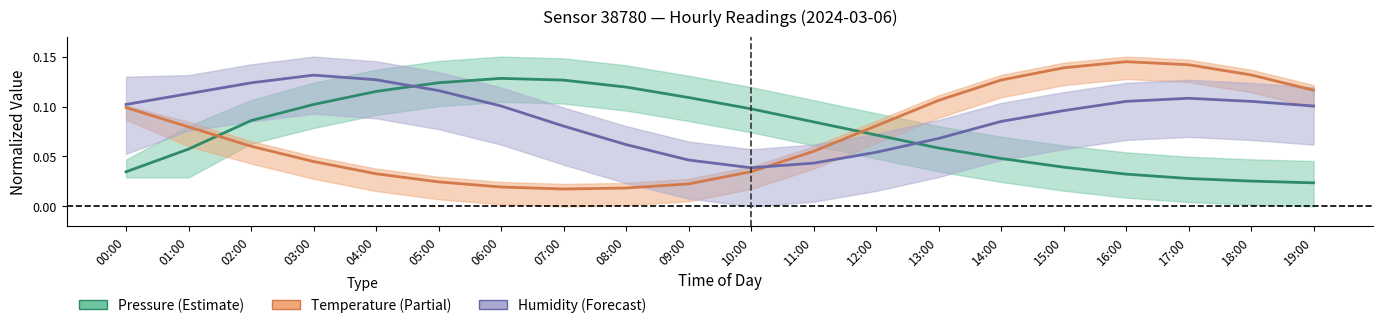

What is the label of the 3rd point from the left?

02:00